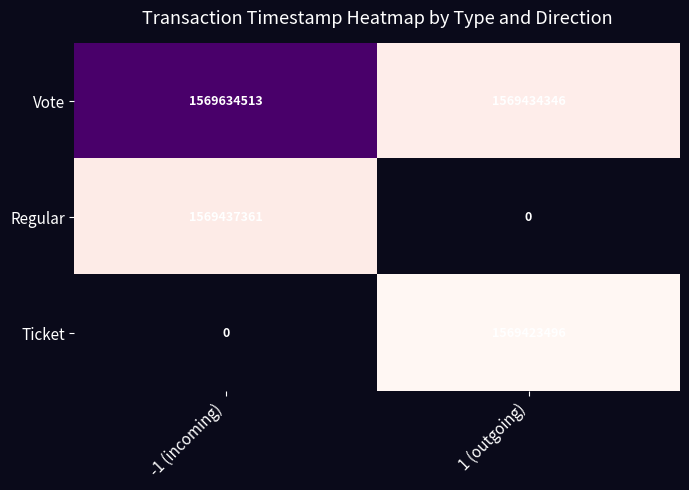

What is the difference between the maximum and minimum values in the Vote series?

200167